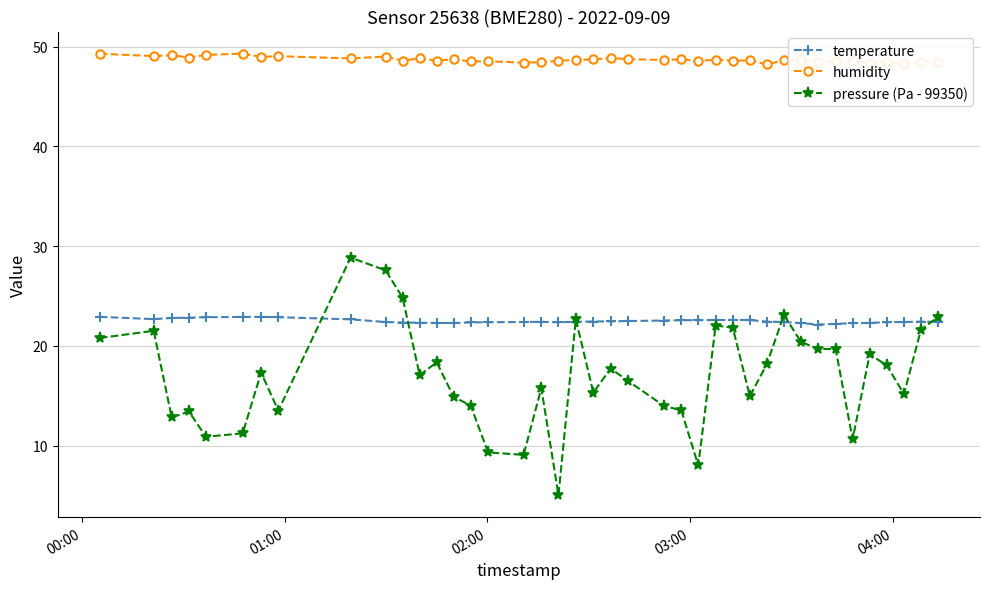

At how many categories does at least one series exceed 35?

40